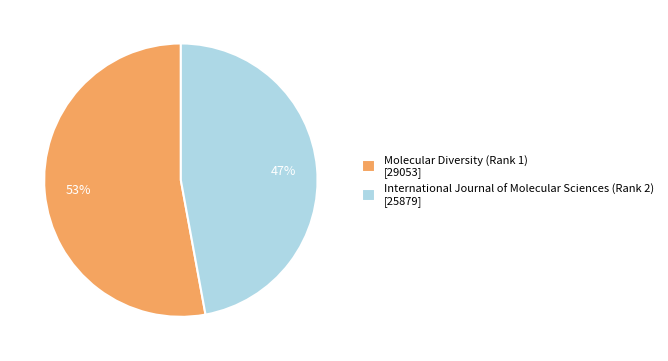

How many segments does this pie chart have?

2